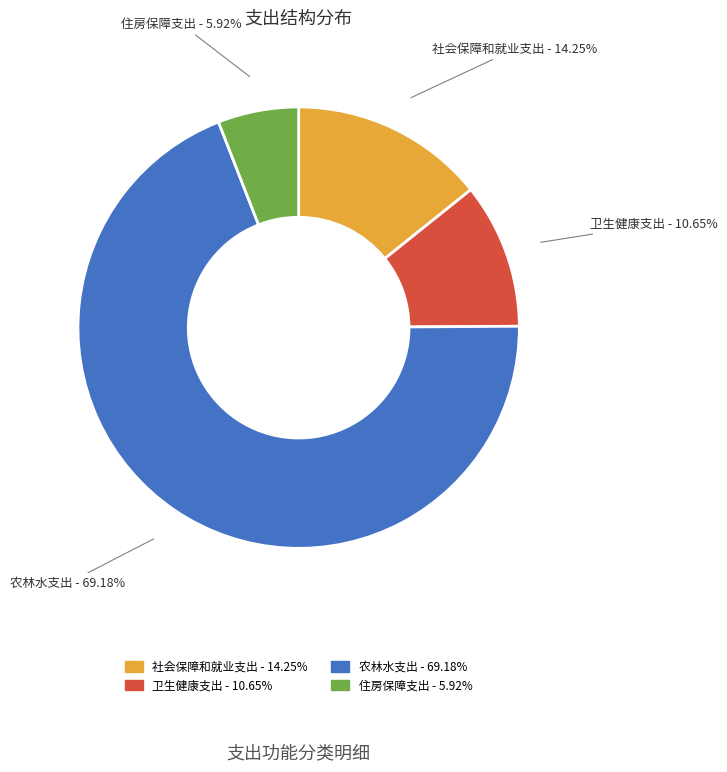

To the nearest percent, what is the difference between the largest and smallest slice percentages?

63%